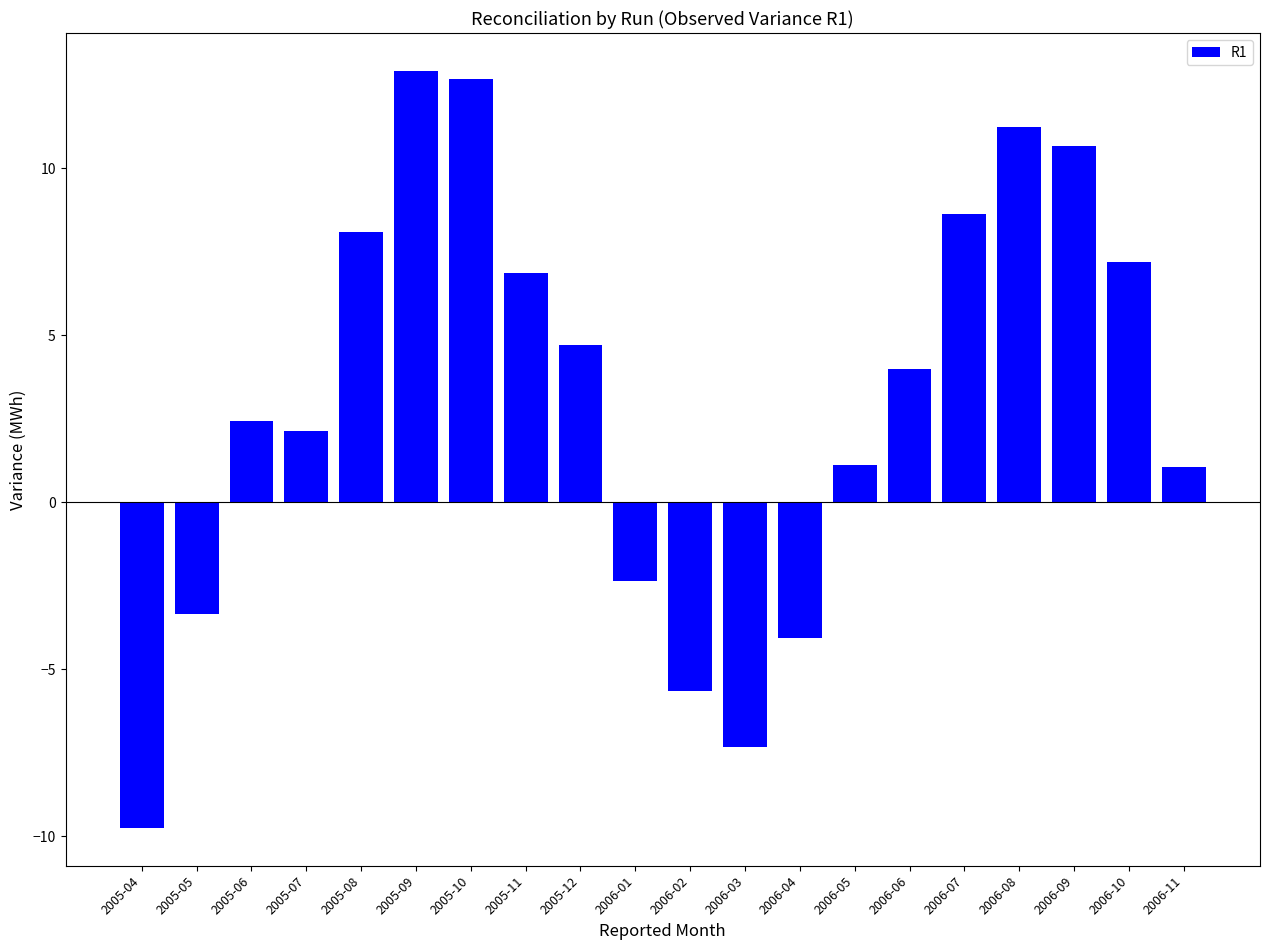

What position from the right is 2005-08?

16